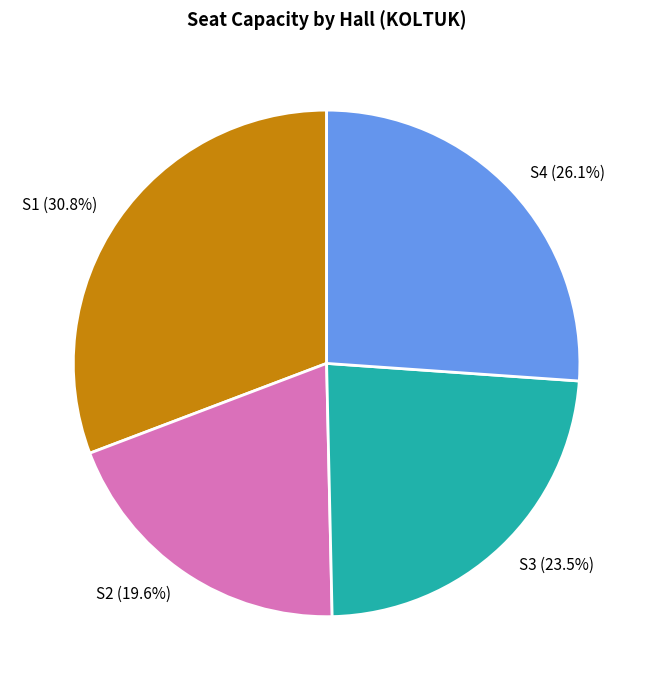

True or false: S1 accounts for 42% of the total.

False